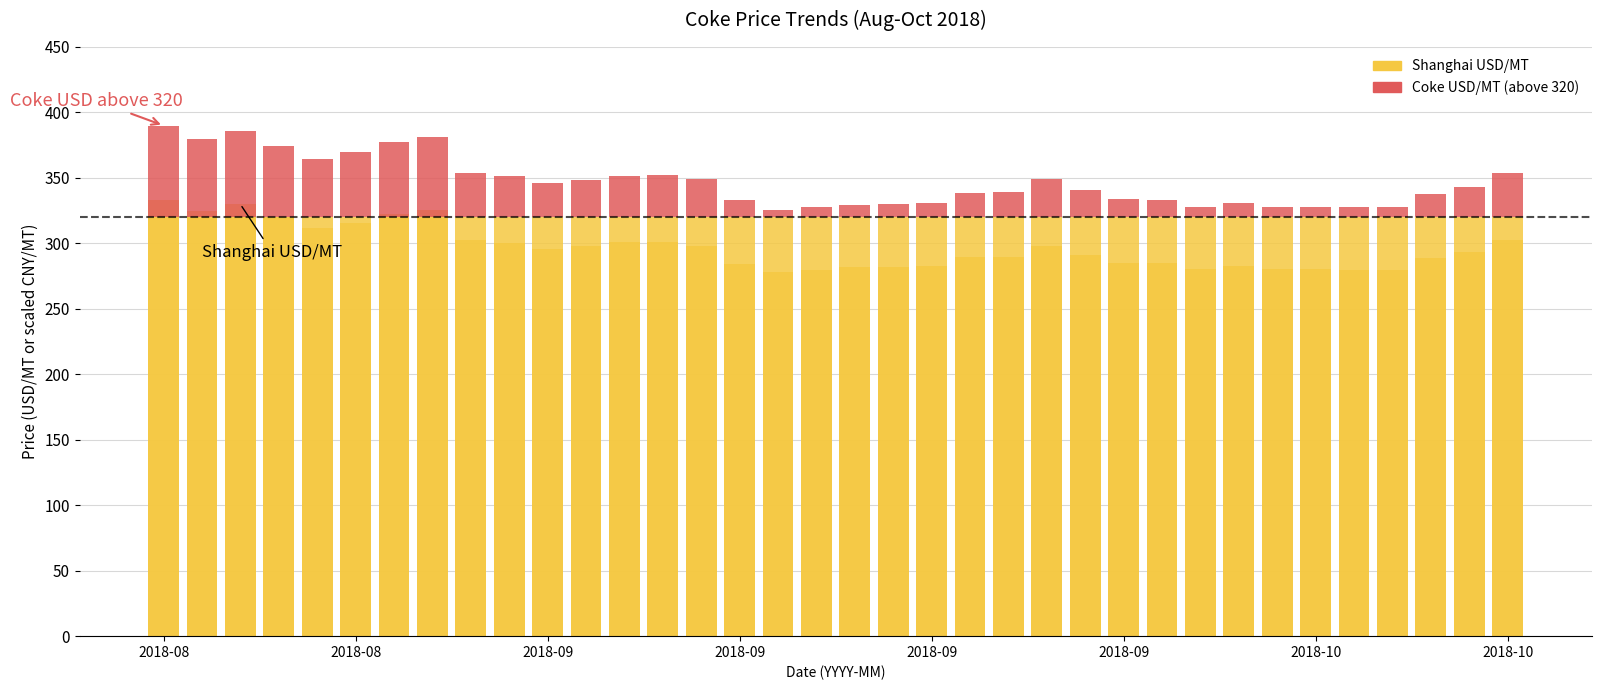

Is it true that Coke USD/MT (above threshold) equals 13.1 at 26?

True